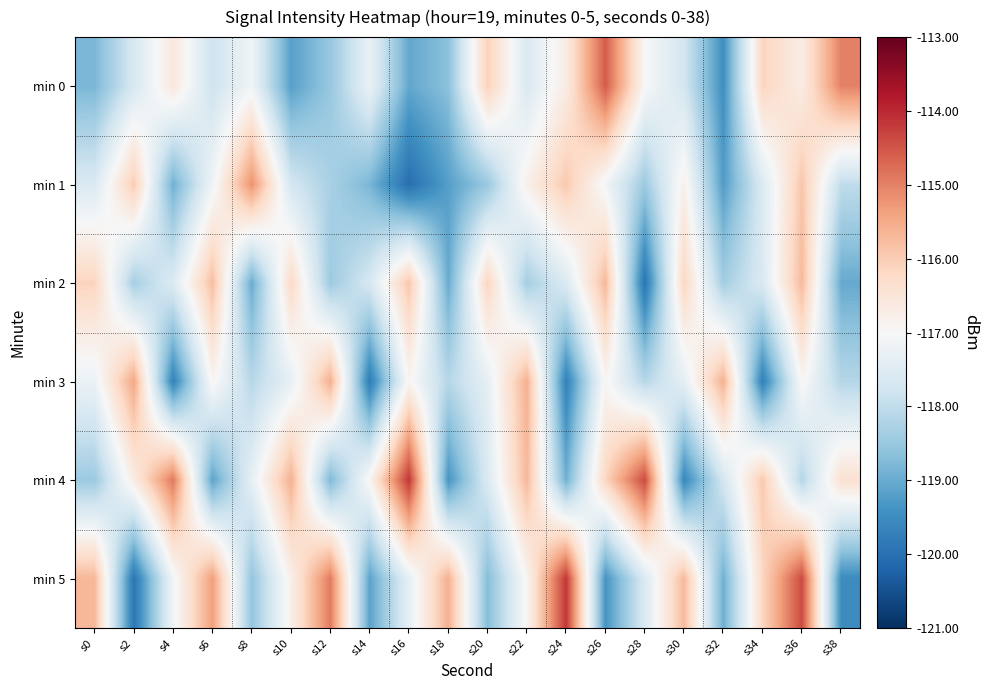

Count the number of data series in this chart.

6